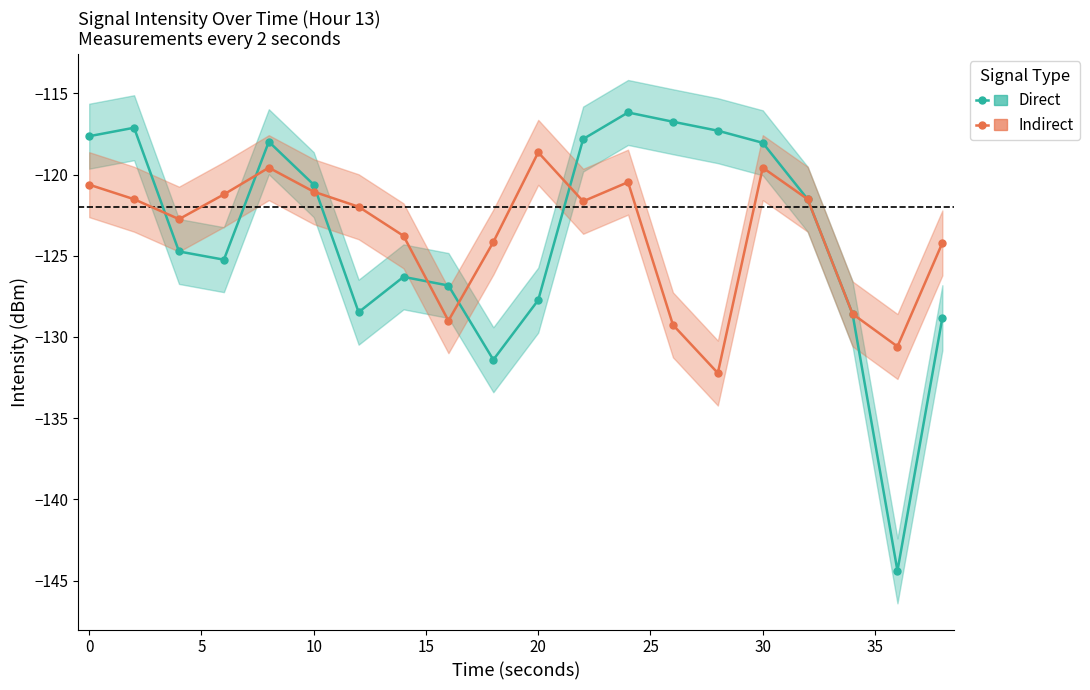

What is the maximum value shown in the chart?

-116.2